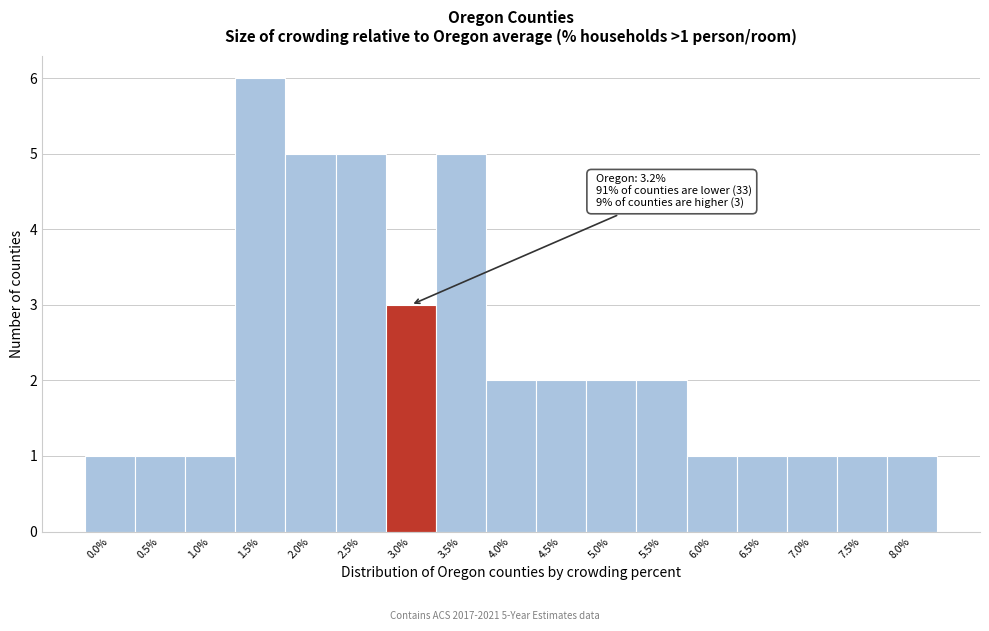

Reading left to right, list all the values displayed in this chart.

1	1	1	6	5	5	3	5	2	2	2	2	1	1	1	1	1